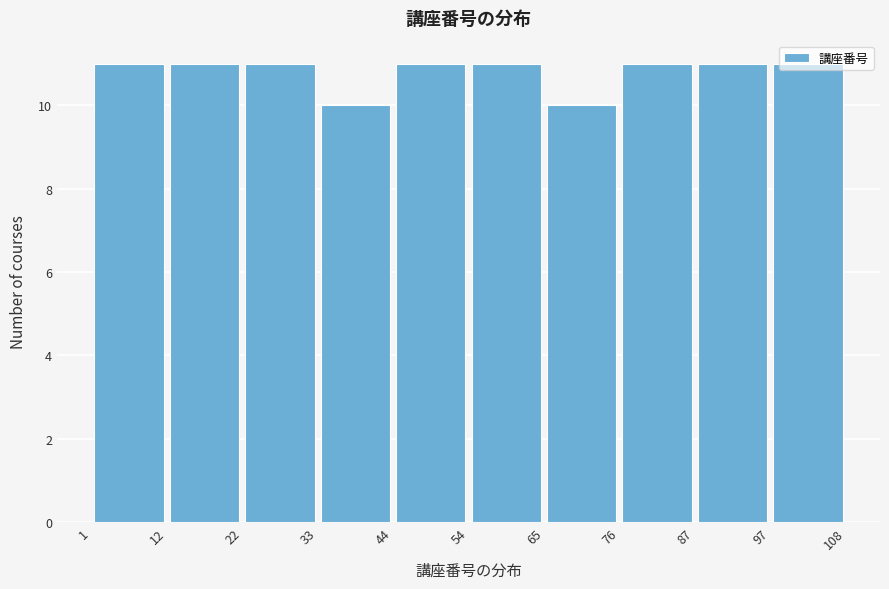

Reading left to right, list every bar in this chart as the range it spans on the x-axis followed by its height. The values are not printed on the chart, so give them approximately, as read against the axis.

1 to 12: 11
12 to 22: 11
22 to 33: 11
33 to 44: 10
44 to 54: 11
54 to 65: 11
65 to 76: 10
76 to 87: 11
87 to 97: 11
97 to 108: 11